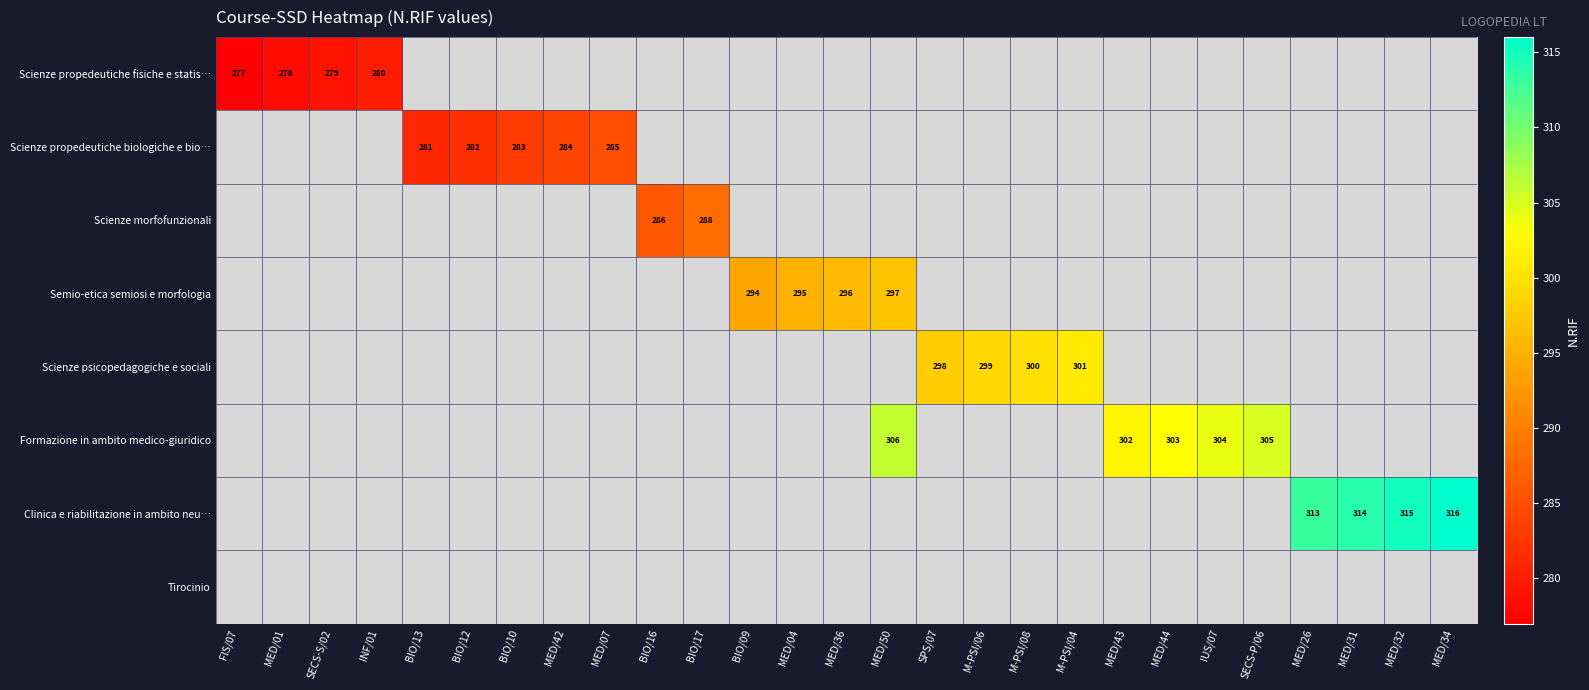

Which category has the lowest value across all series?

FIS/07